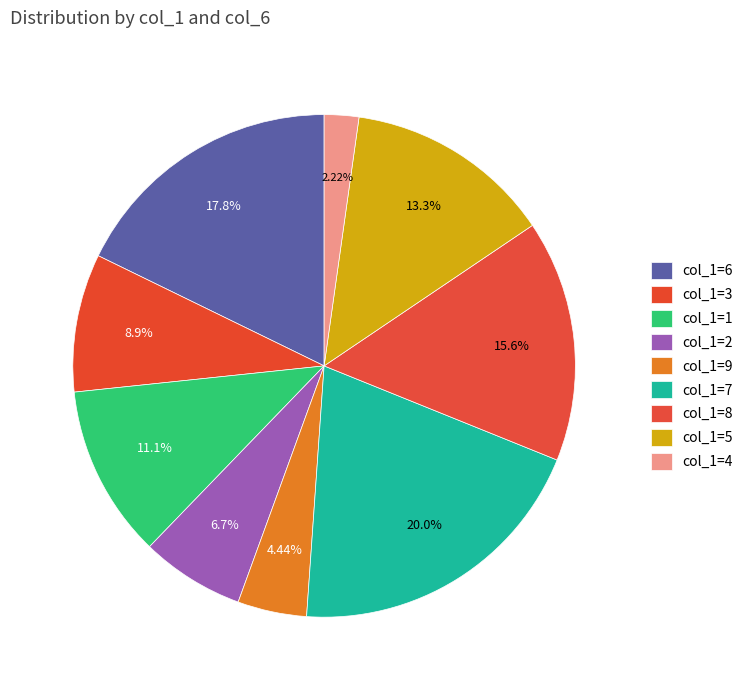

How many slices are in this pie chart?

9